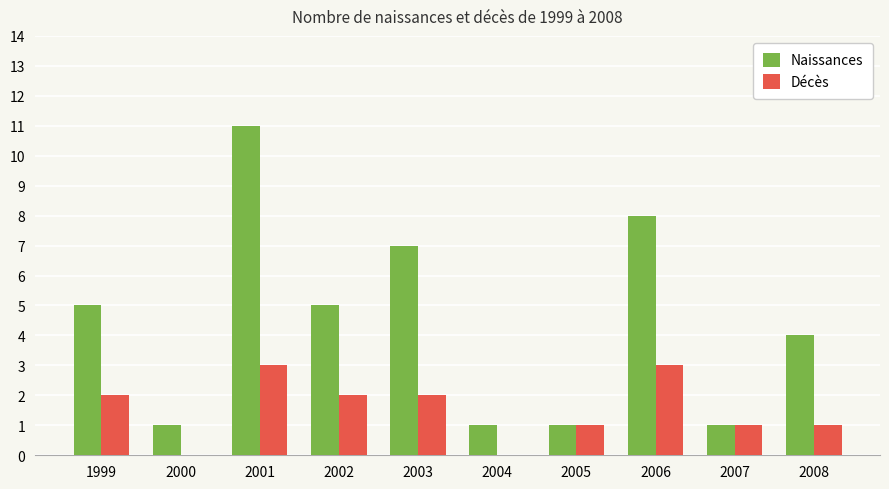

At which category does the chart reach its peak across all series?

2001